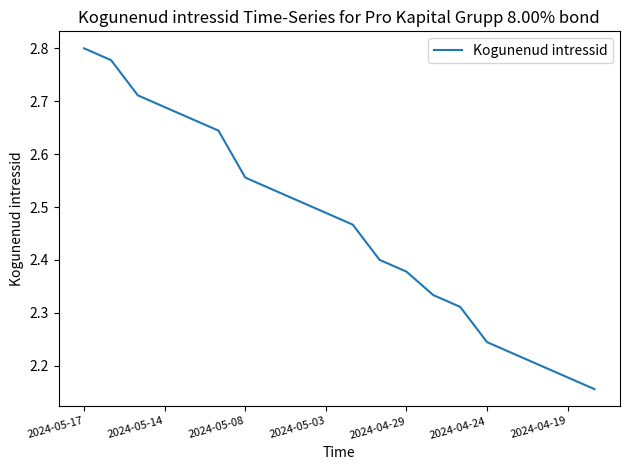

Count the number of data series in this chart.

1